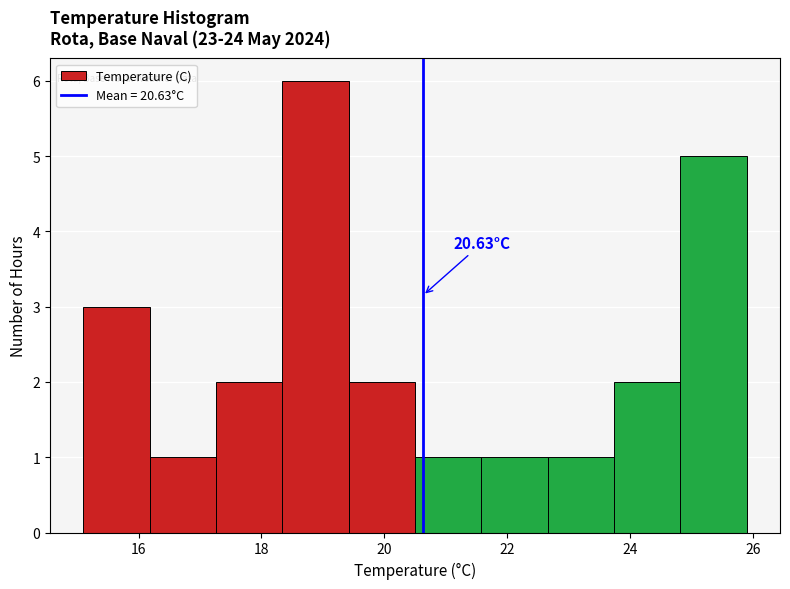

Over which range of the x-axis is the bar tallest?

18.34 to 19.42